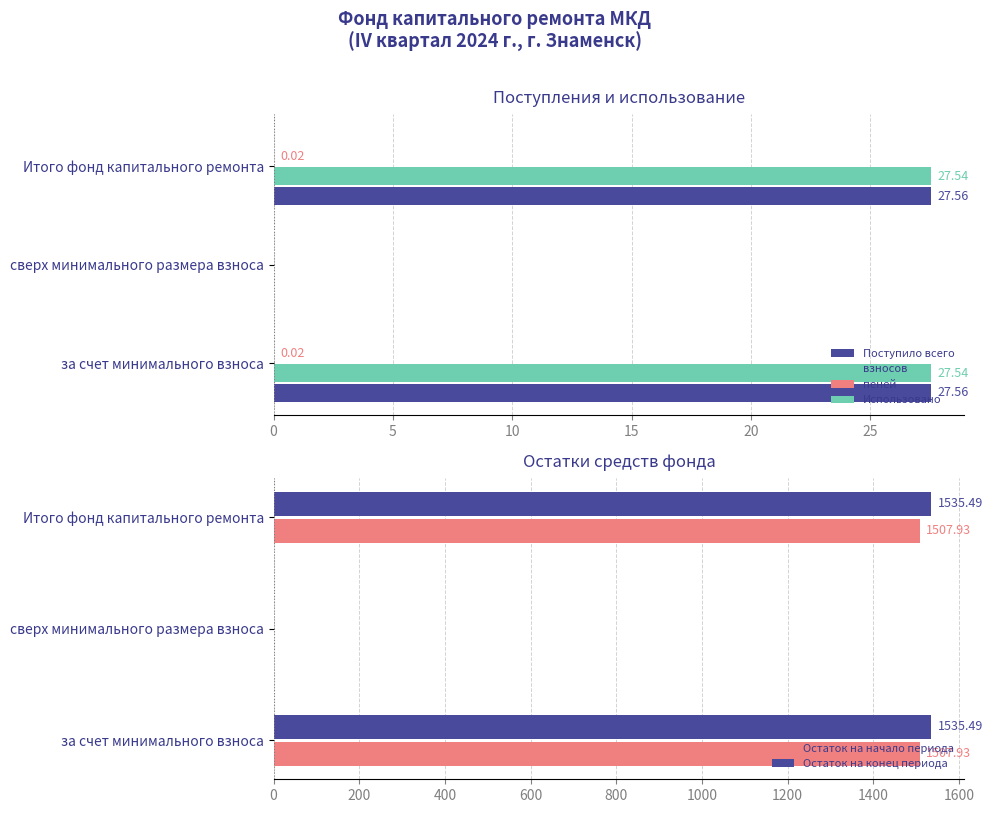

What is the sum of all Остаток на конец периода values?

3071.0